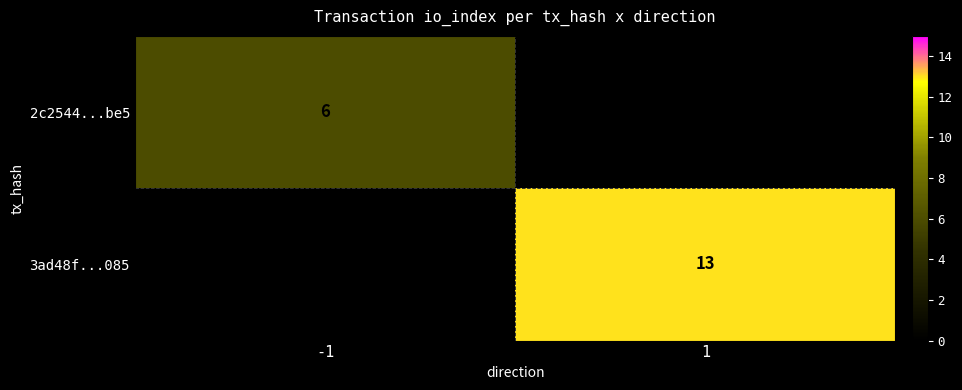

The 2c2544...be5 series shows 9 at -1. True or false?

False